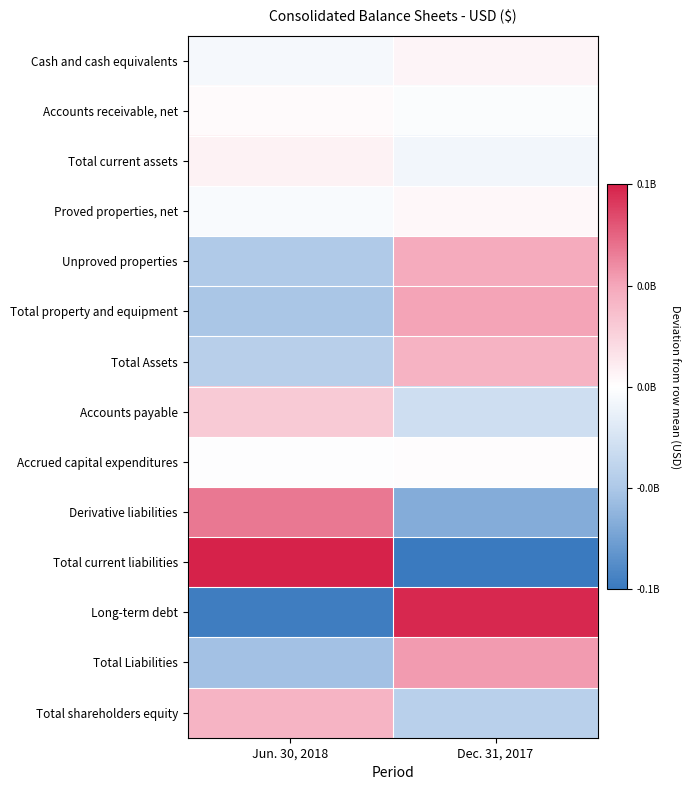

List the series in order of their peak value, lowest first.

Accrued capital expenditures, Accounts receivable, net, Proved properties, net, Cash and cash equivalents, Total current assets, Accounts payable, Total shareholders equity, Total Assets, Unproved properties, Total property and equipment, Total Liabilities, Derivative liabilities, Long-term debt, Total current liabilities